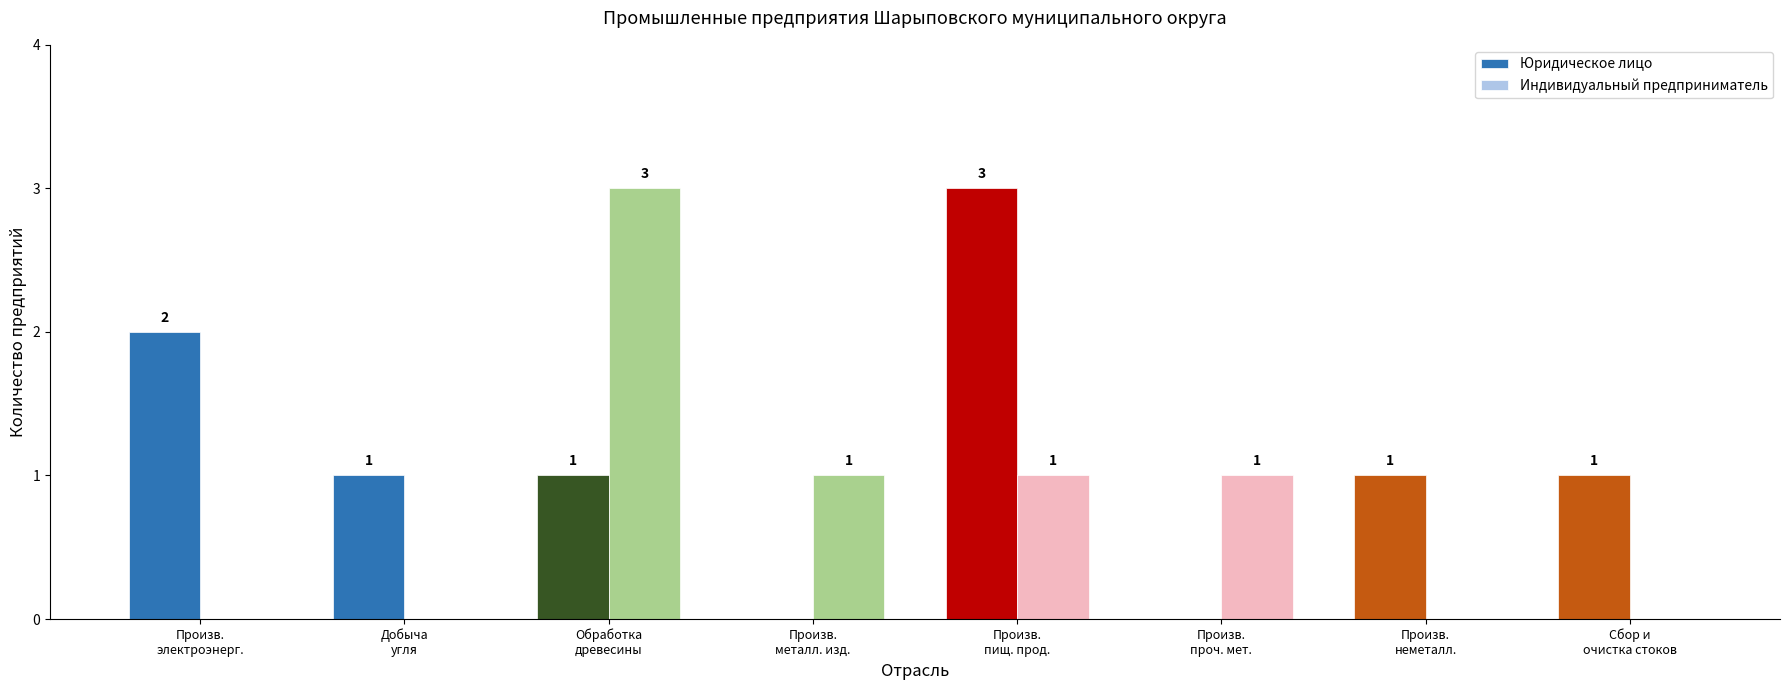

How many Юридическое лицо values are between 1 and 2?

5